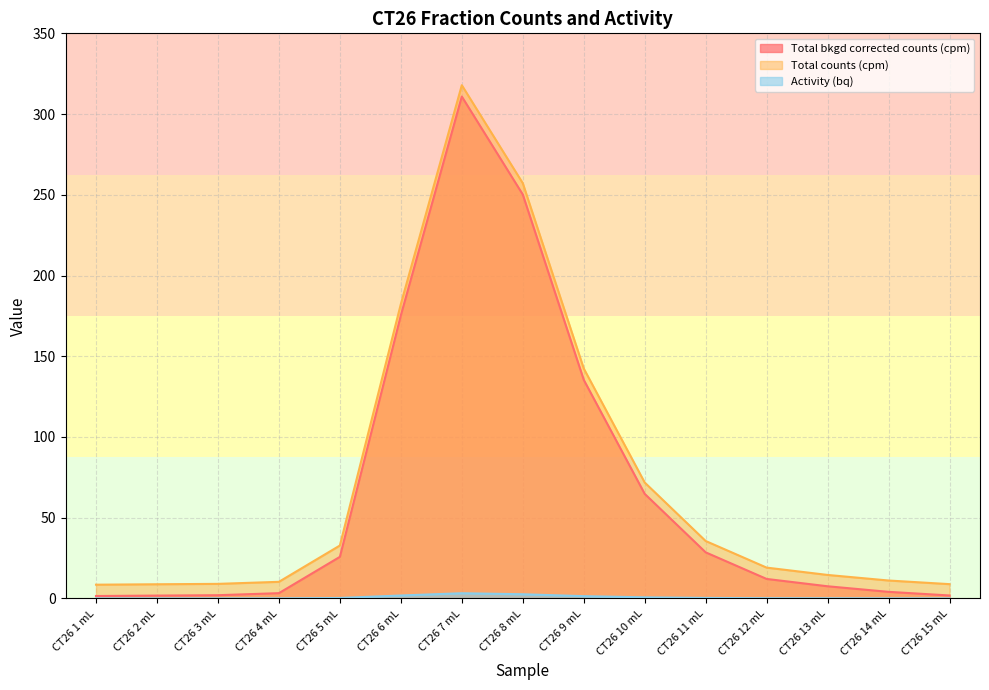

What is the difference between the maximum and minimum values in the Activity (bq) series?

3.2